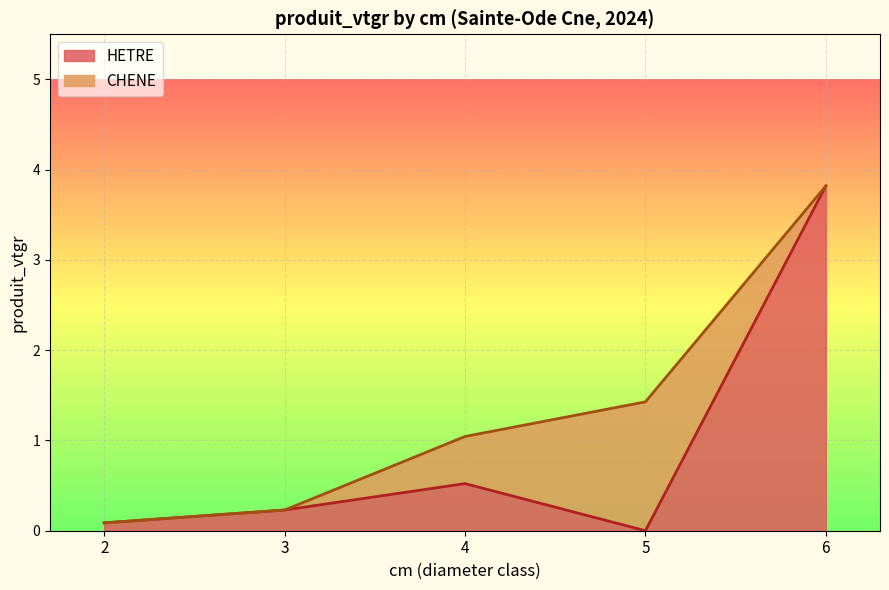

Which category has the highest value in the HETRE series?

6